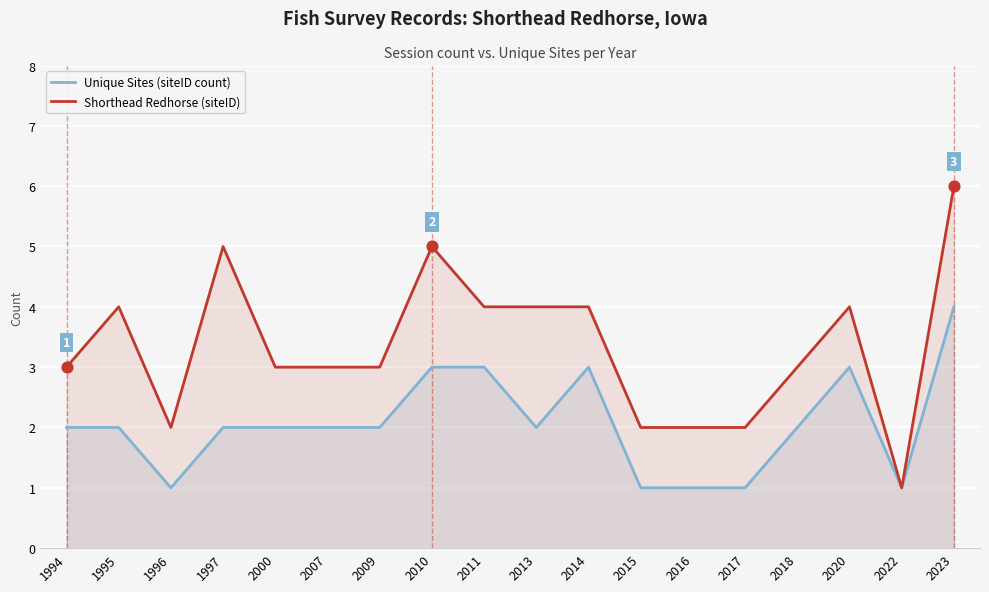

At which category is the sum across all series the highest?

2023